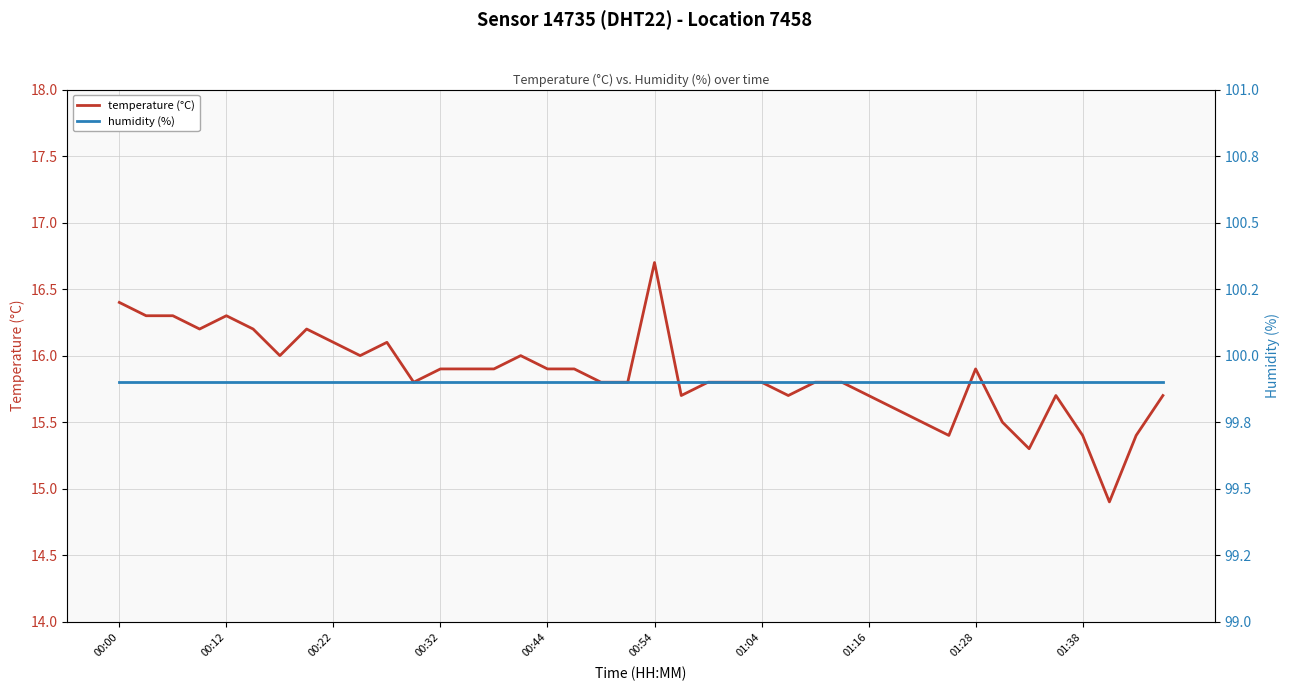

How many lines are shown in the chart?

2